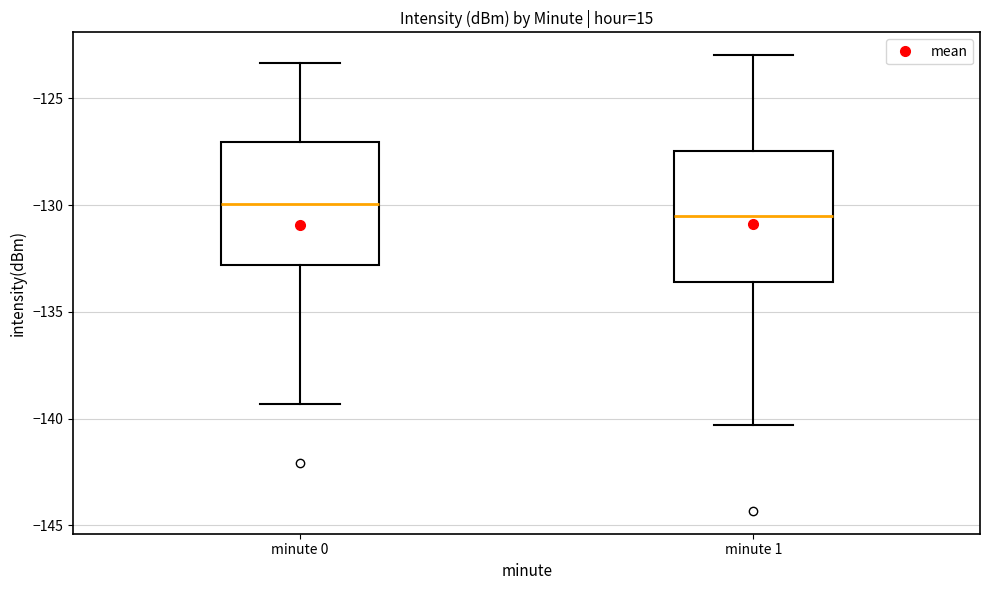

Reading left to right, transcribe this box plot: for each box, give where its median line is, the range the box spans, and where its two whiskers end, as read against the y-axis. The values are not printed on the chart, so give them approximately, as read against the axis.

minute 0: median -130.0, box -133.0 to -127.0, whiskers -139.5 to -123.5
minute 1: median -130.5, box -133.5 to -127.5, whiskers -140.5 to -123.0